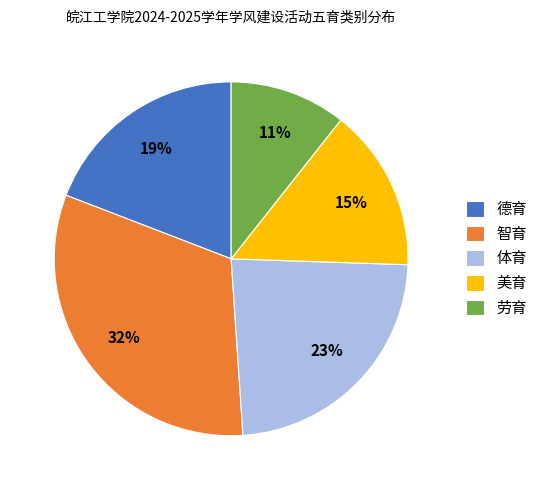

Does any single category account for the majority?

No